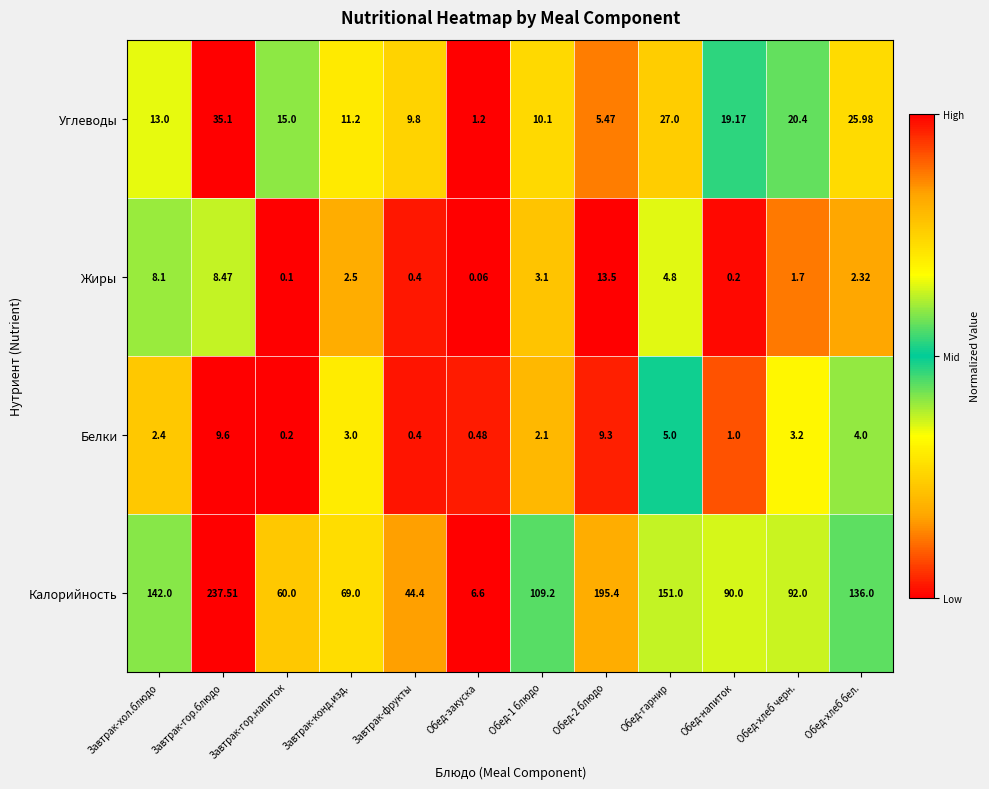

Which series changed the most between Завтрак-хол.блюдо and Обед-напиток?

Калорийность